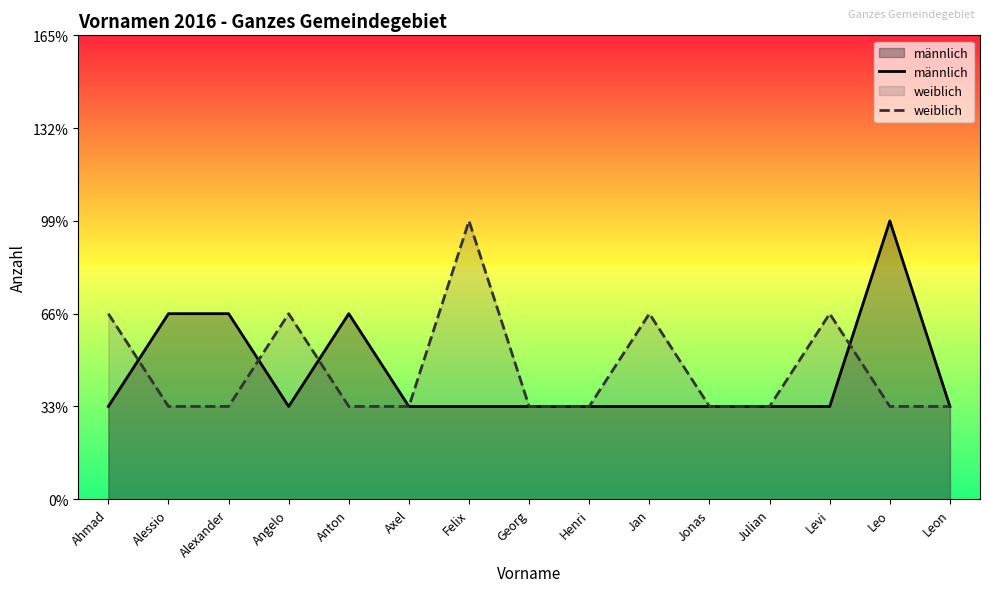

Which series has the widest spread of values?

männlich